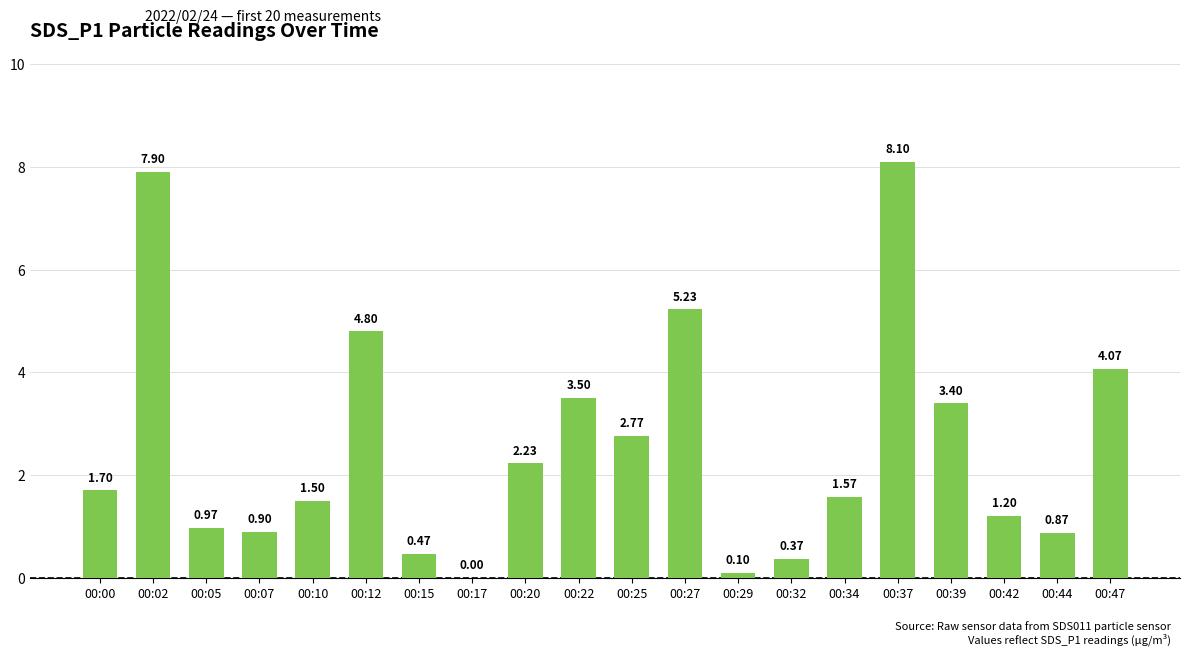

Which category has the highest value across all series?

00:37